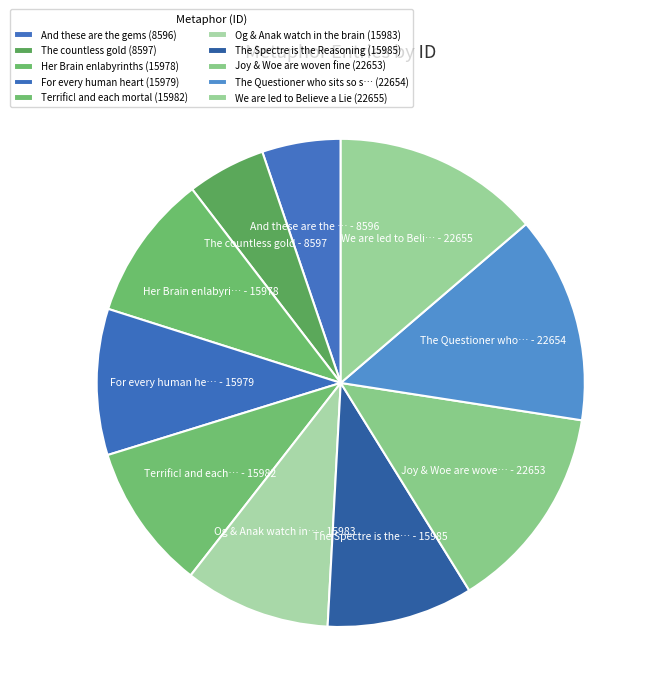

How many segments does this pie chart have?

10